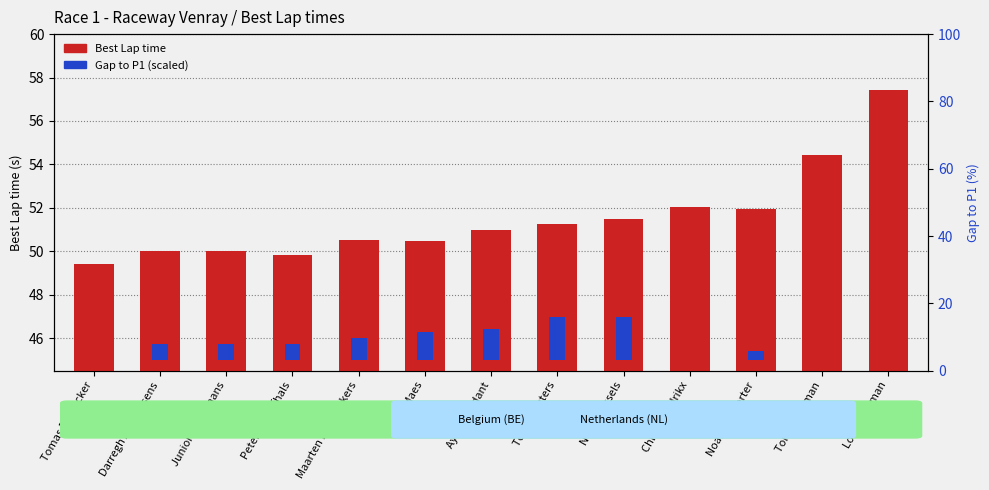

What position from the left is Noah Depoorter?

11